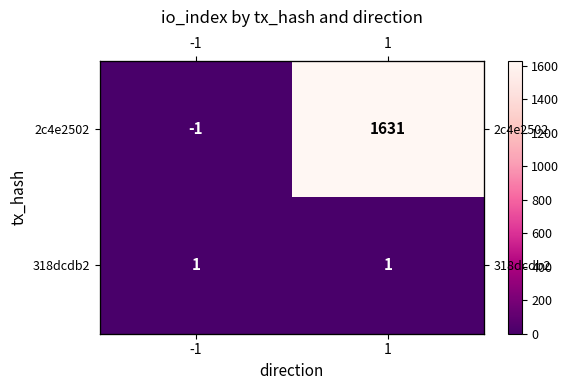

At how many categories does at least one series exceed 1456?

1